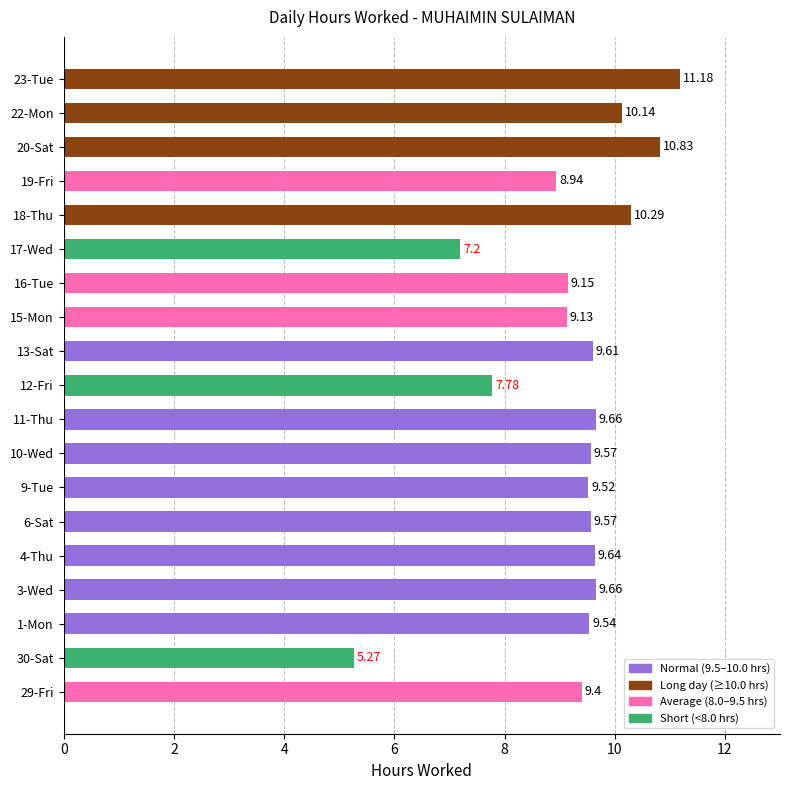

What is the maximum value shown in the chart?

11.2